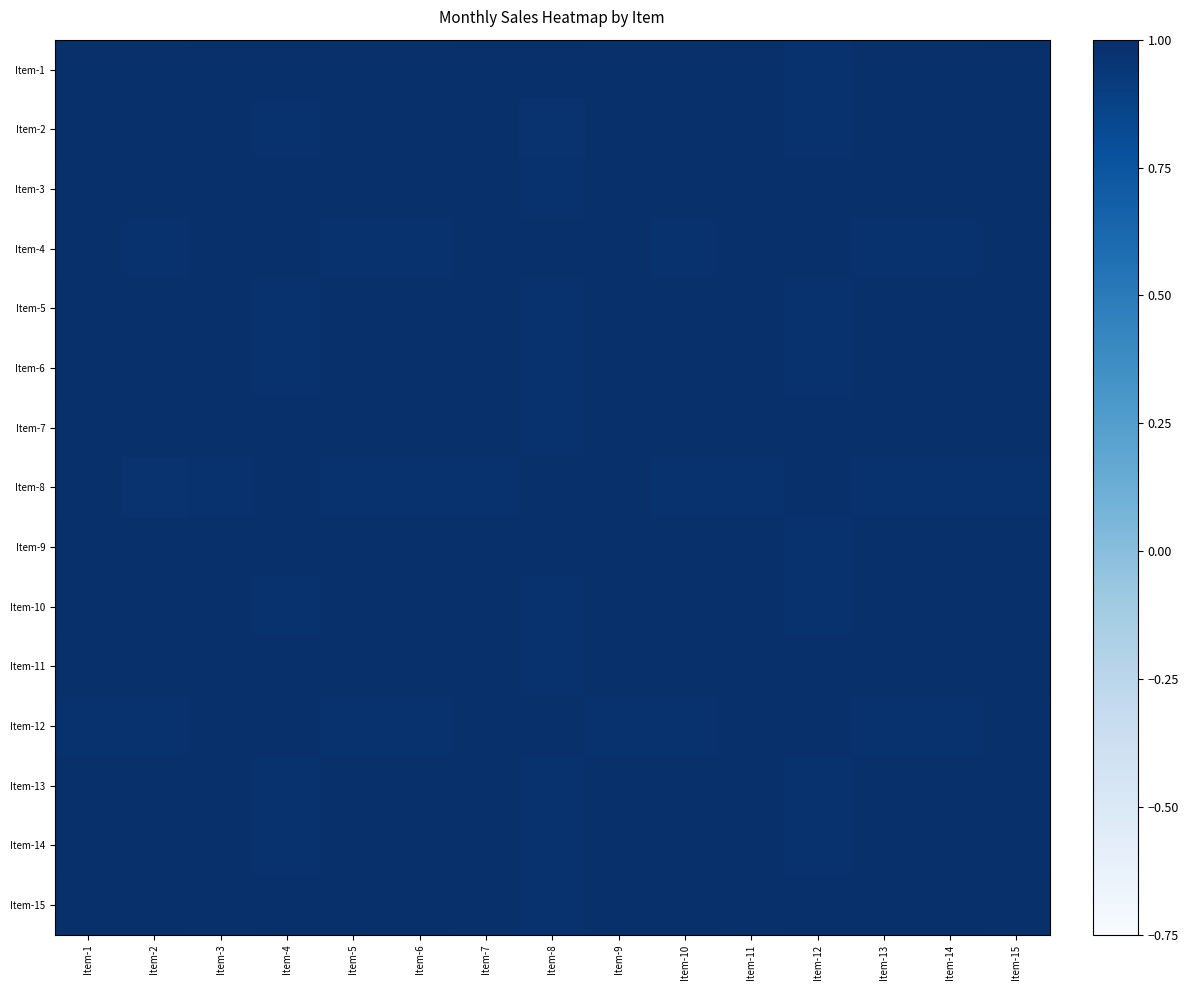

Rank the series by their maximum value, from lowest to highest.

Item-5, Item-10, Item-1, Item-2, Item-3, Item-6, Item-8, Item-13, Item-14, Item-15, Item-4, Item-7, Item-9, Item-11, Item-12